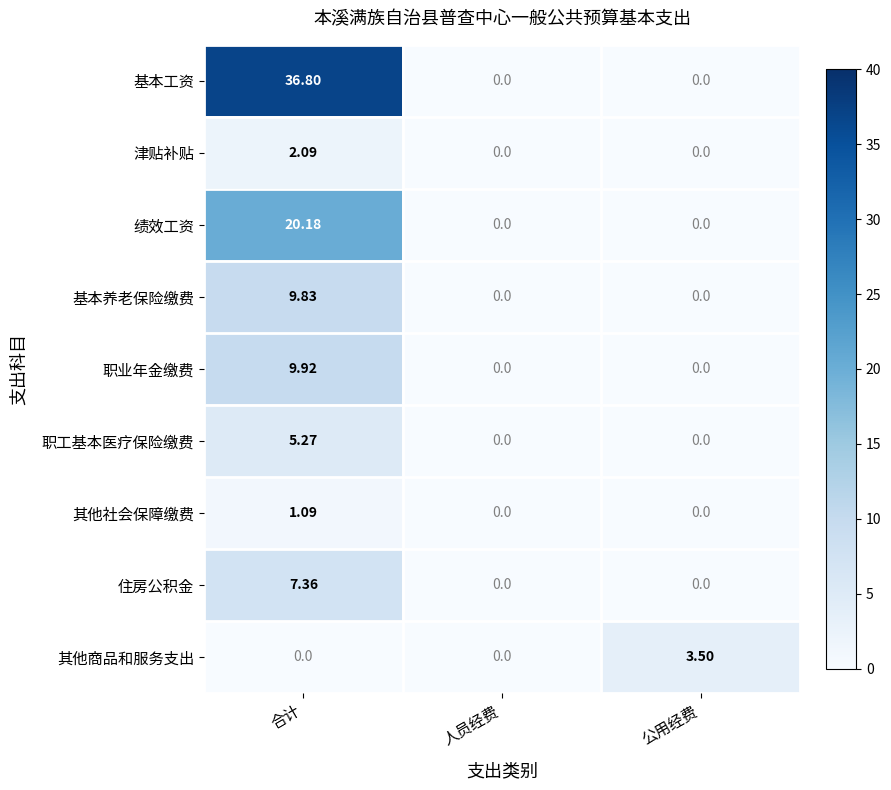

Which series has the largest total across all categories?

基本工资